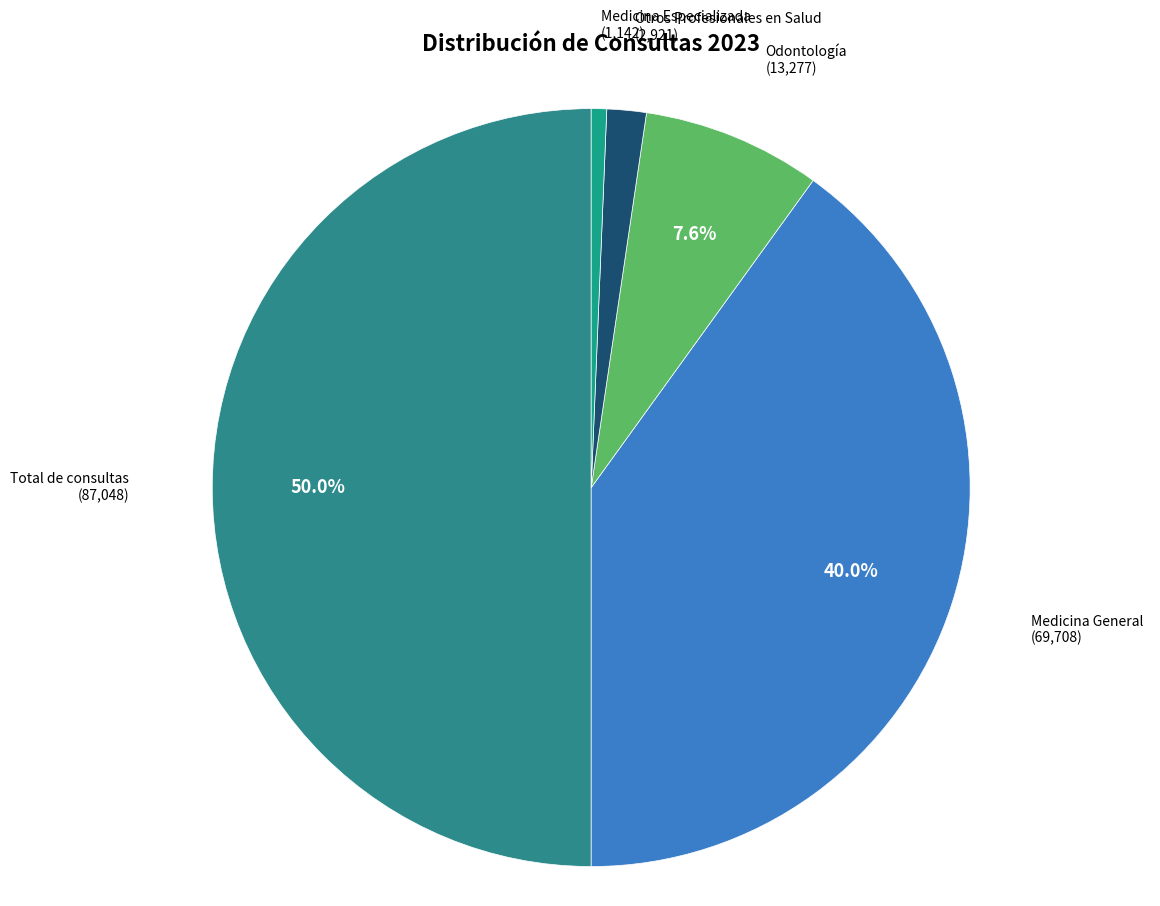

Does Medicina Especializada represent more than half of the total?

No